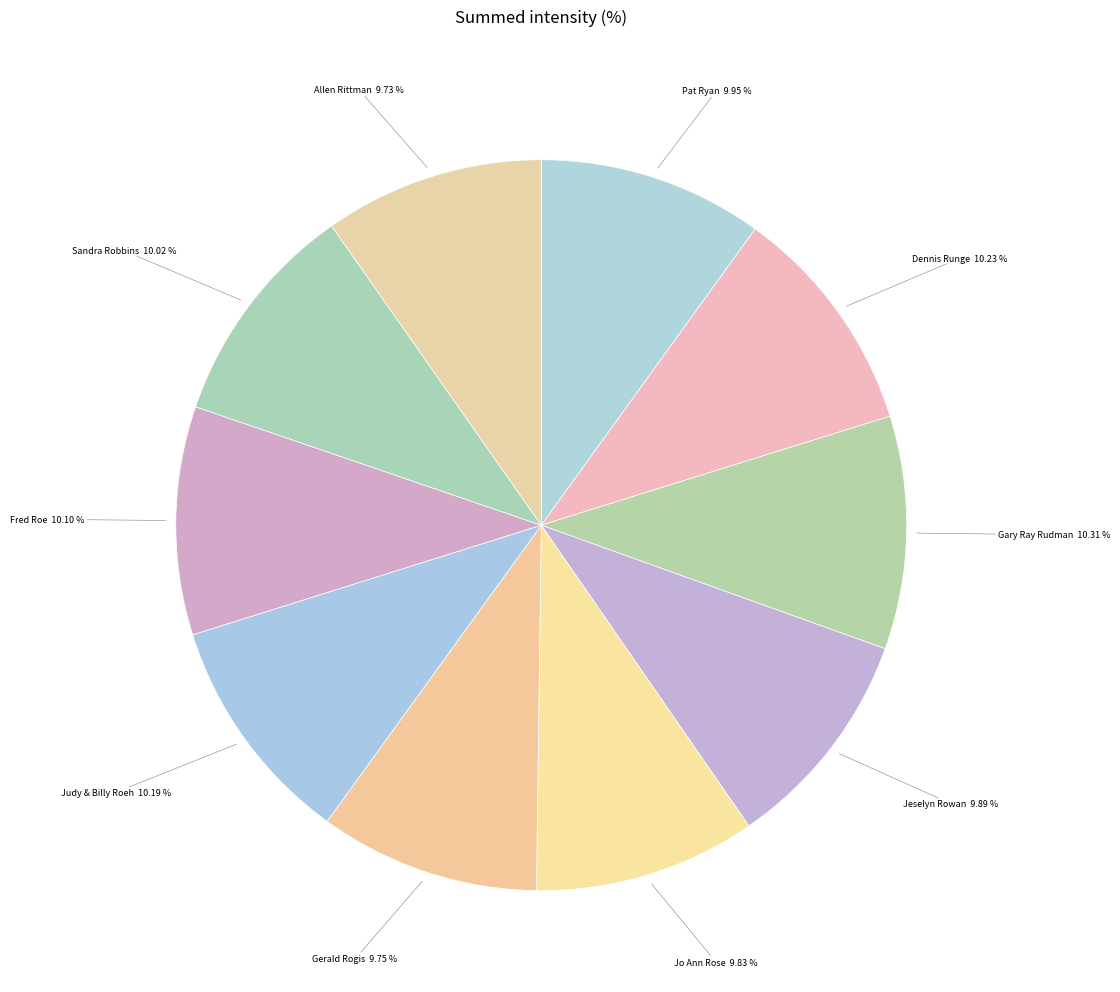

How many segments does this pie chart have?

10